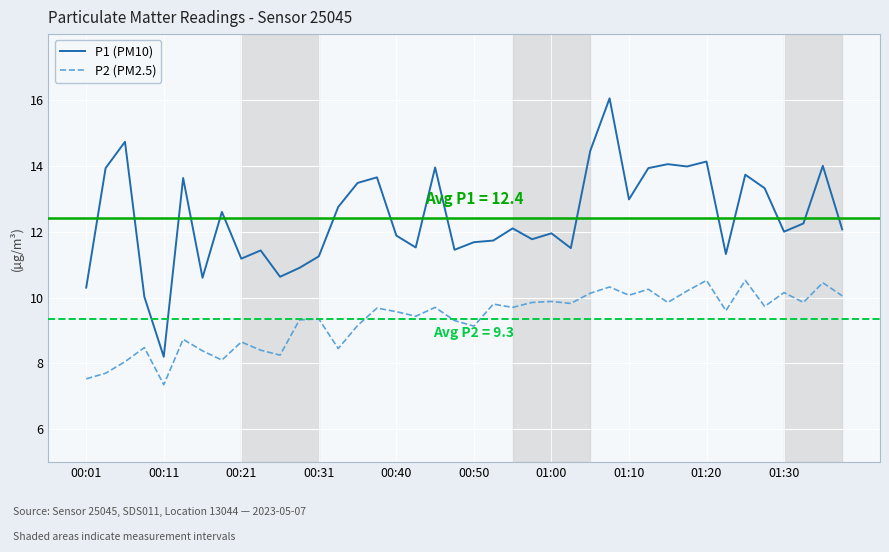

Which series has the largest total across all categories?

P1 (PM10)